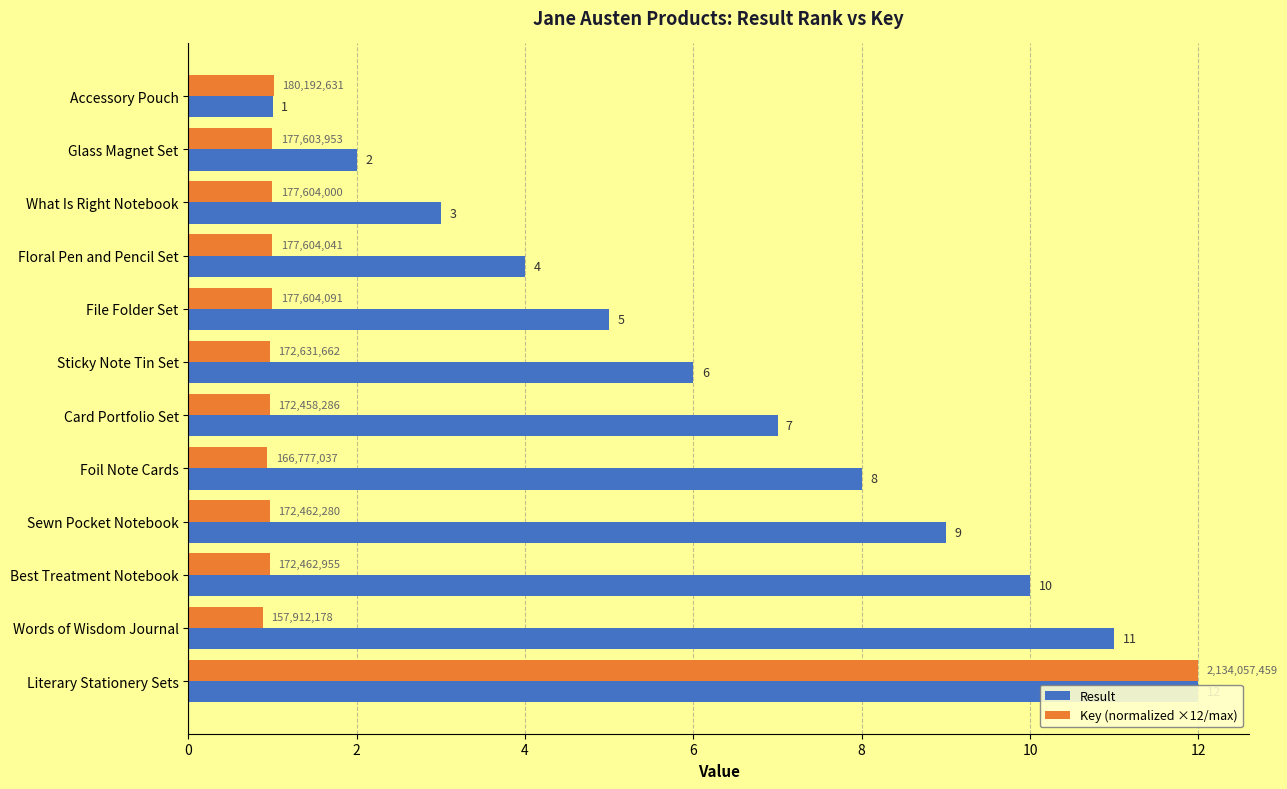

Is it true that Key (normalized ×12/max) equals 1.0 at Accessory Pouch?

True